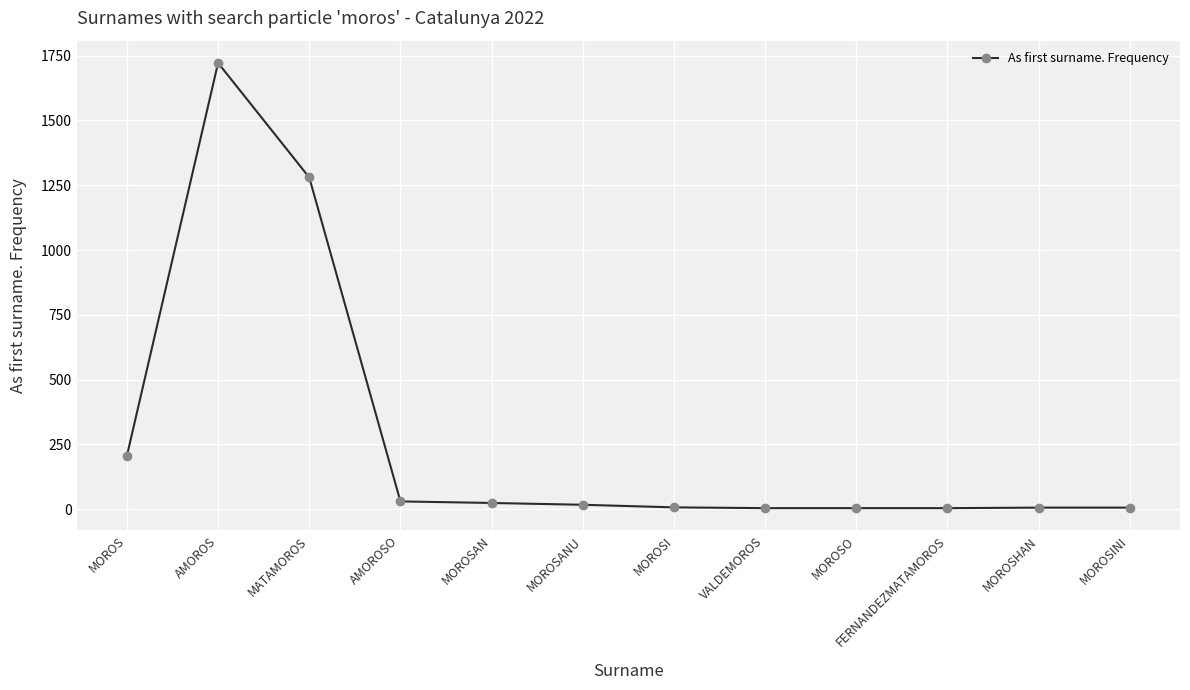

Is this an area chart (filled region under the line)?

No